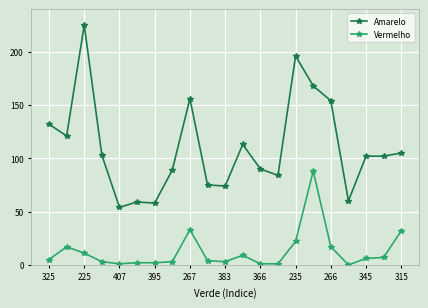

What is the highest value of the Amarelo series?

225